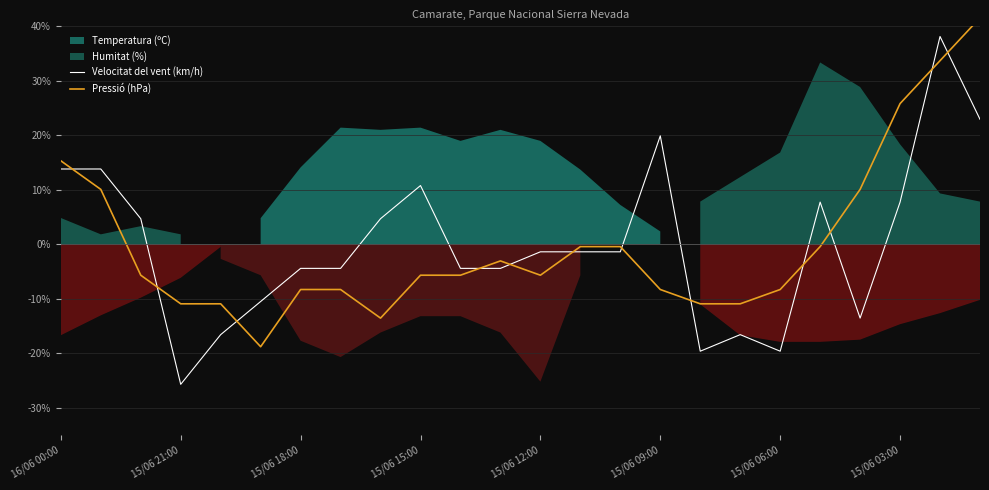

What is the minimum value for Velocitat del vent (km/h)?

-25.7